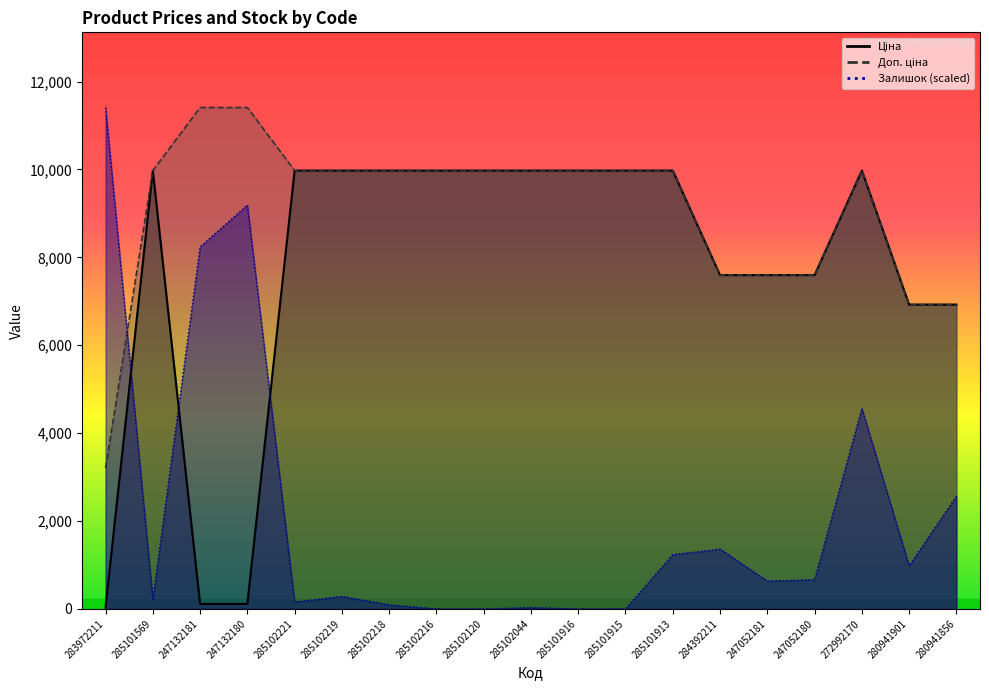

List the labels in order of Доп. ціна value, smallest first.

283972211, 280941901, 280941856, 284392211, 247052181, 247052180, 285101569, 285102221, 285102219, 285102218, 285102216, 285102120, 285102044, 285101916, 285101915, 285101913, 272992170, 247132181, 247132180